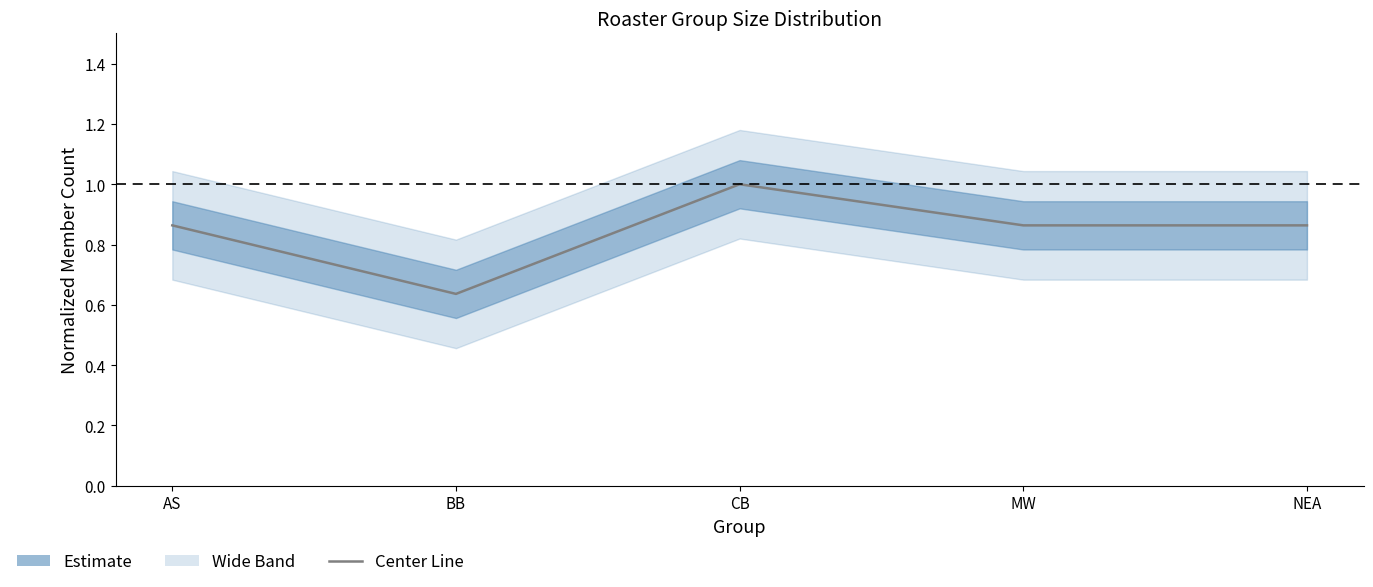

List the labels in order of value, largest first.

CB, AS, MW, NEA, BB